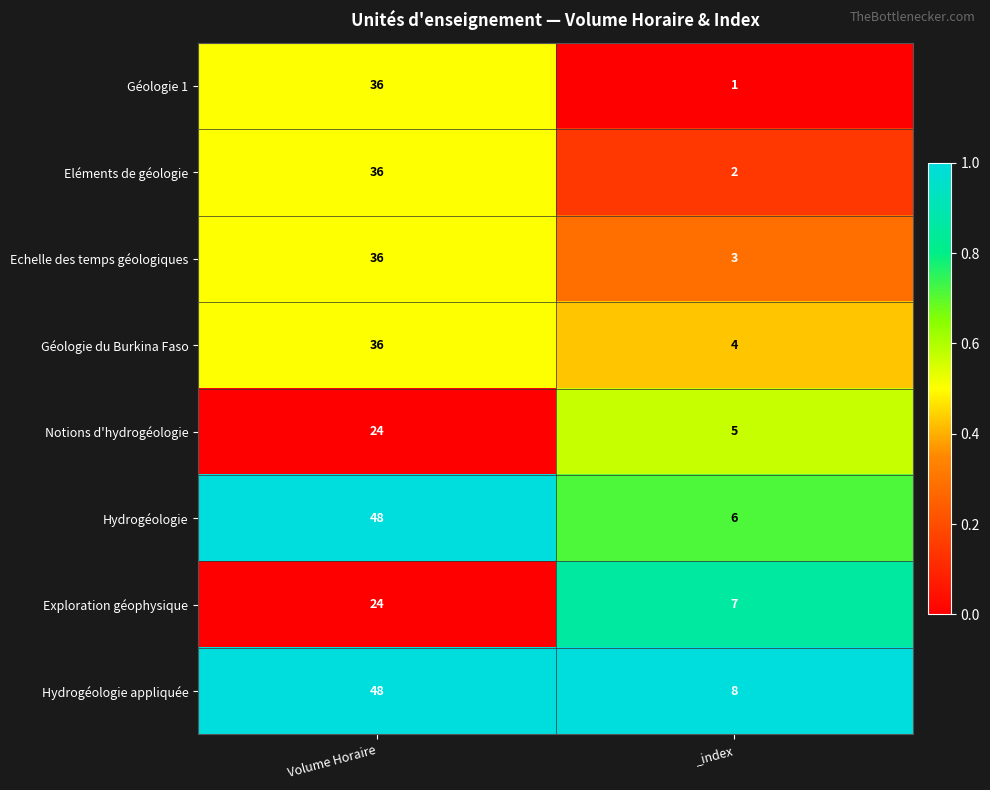

Which series has the widest spread of values?

Hydrogéologie